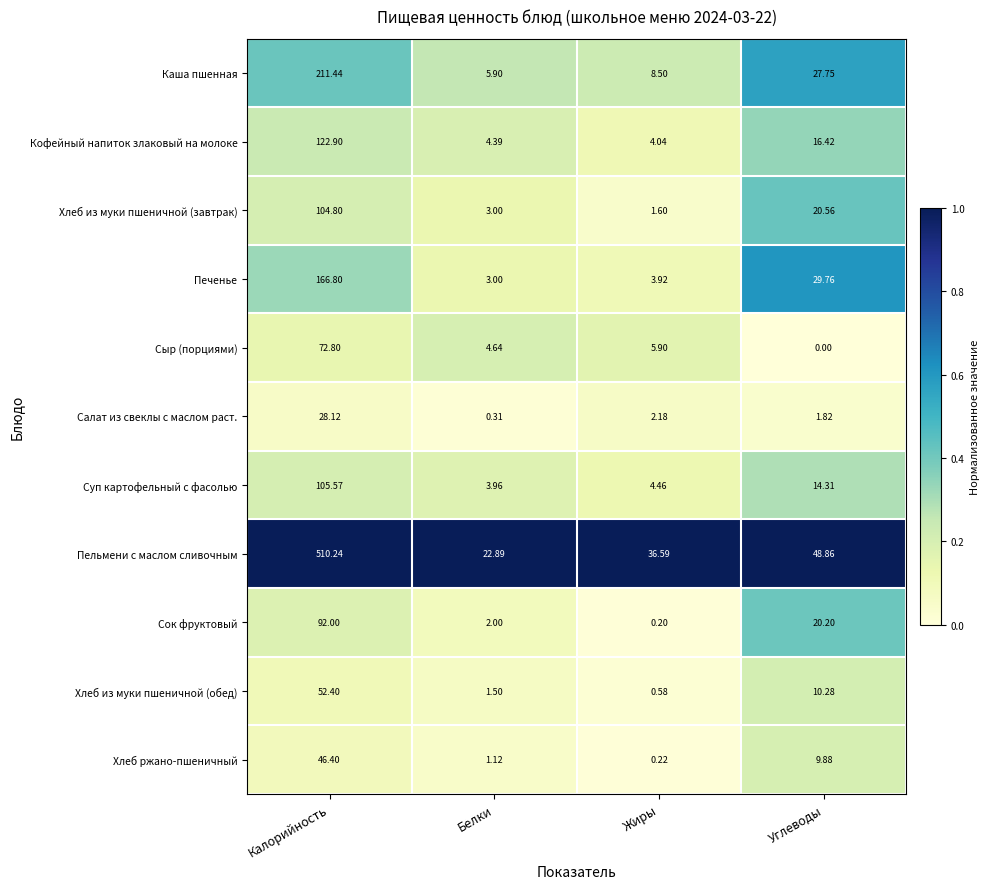

Count the number of categories in the chart.

4